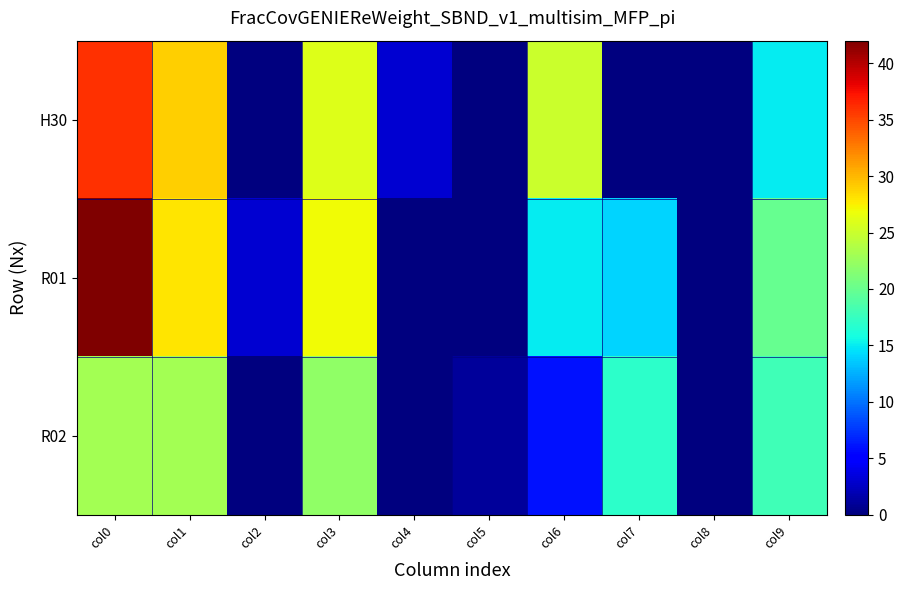

At how many categories does at least one series exceed 8?

6